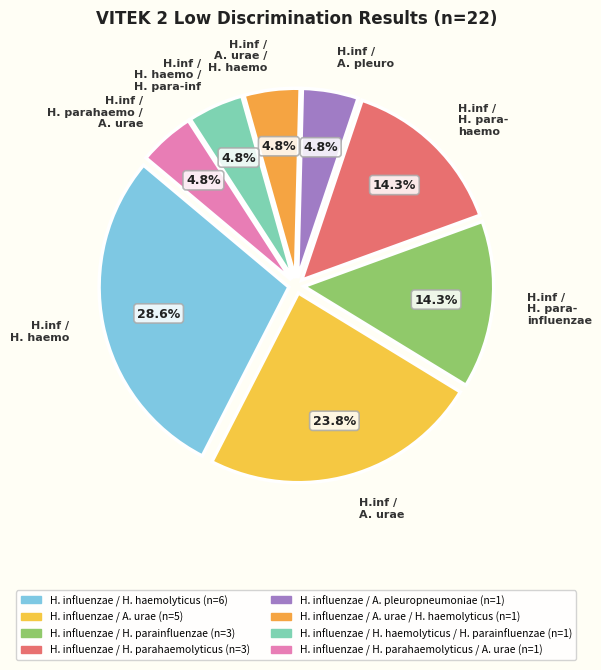

How much of the chart is everything except H.inf / A. urae / H. haemo?

95.2%